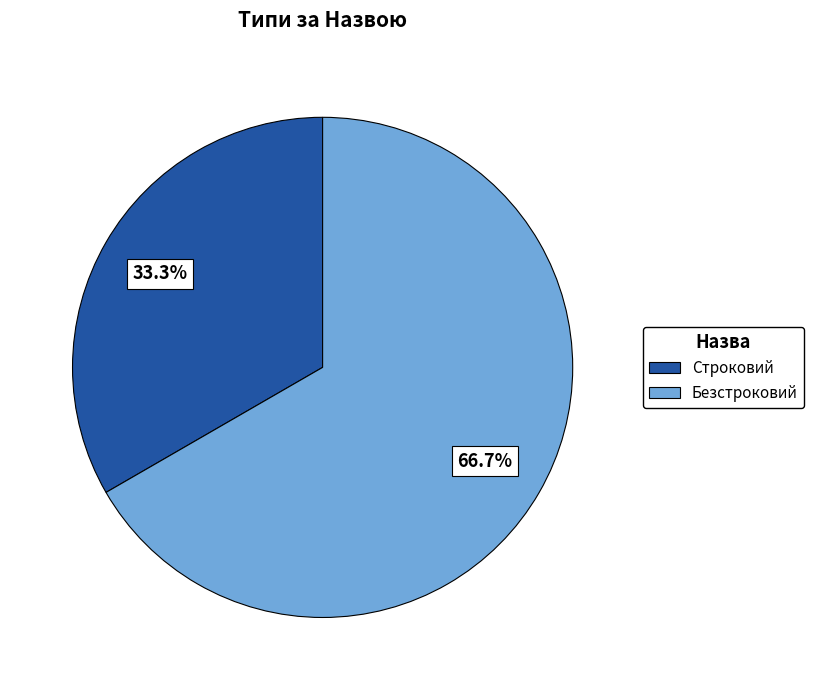

True or false: Строковий accounts for 40% of the total.

False